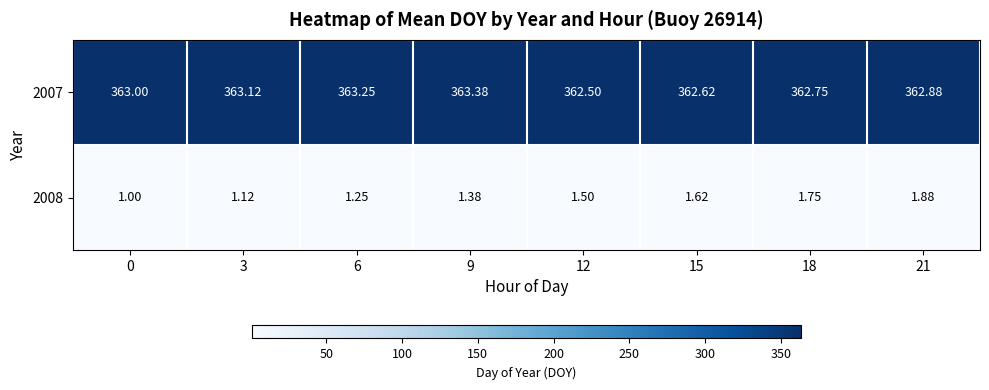

How many series are shown in this chart?

2